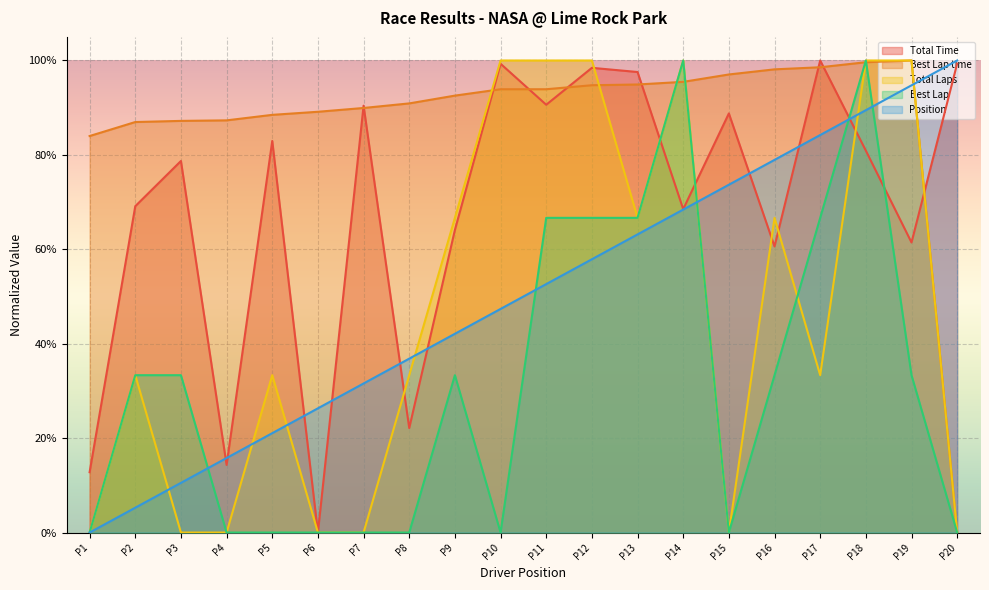

Which series changed the most between P11 and P20?

Total Laps